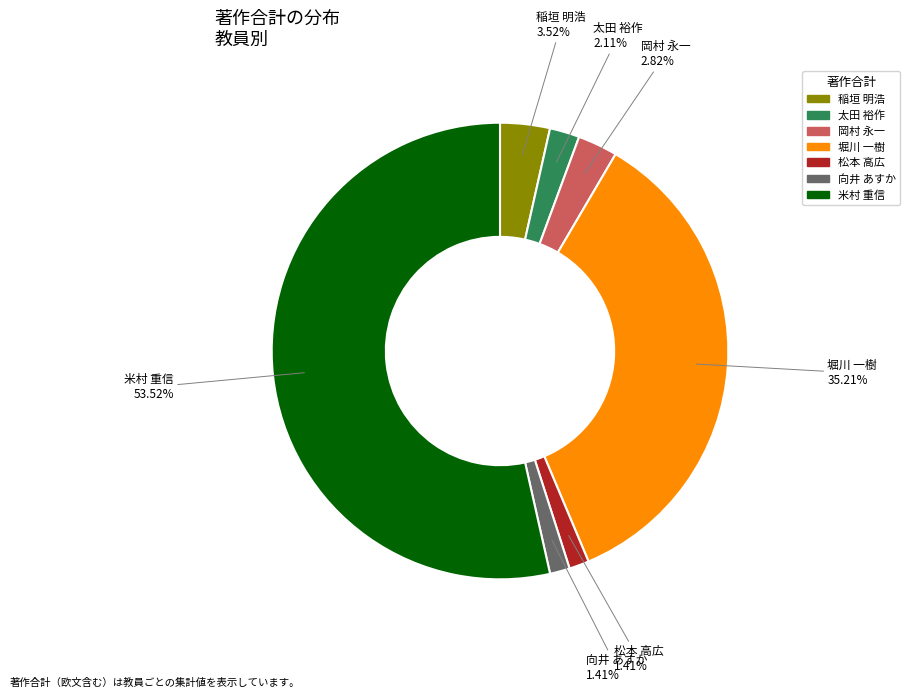

Is there any slice that represents more than half of the pie?

Yes